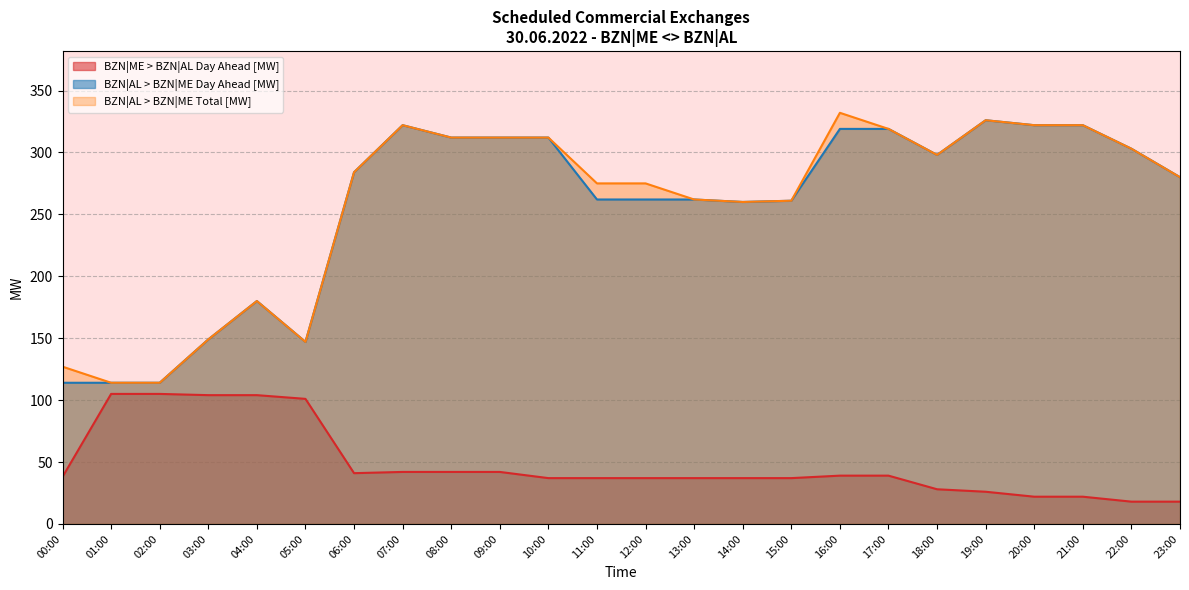

Where is the first local maximum for BZN|AL > BZN|ME Day Ahead [MW]?

04:00